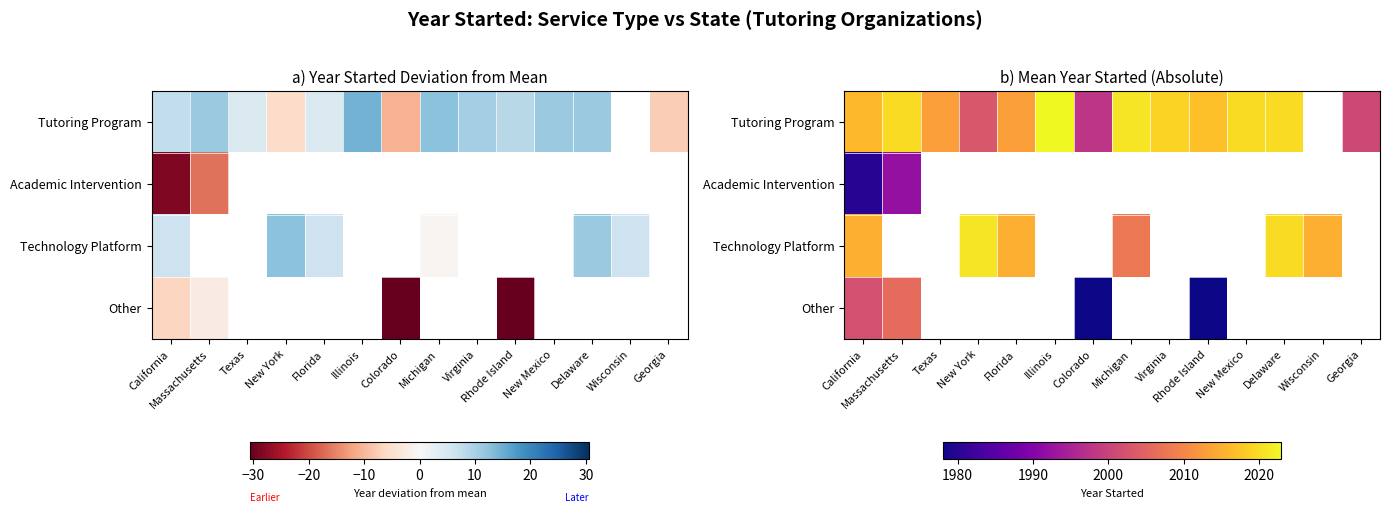

Is the value of Other at Texas greater than the value of Academic Intervention at California?

No